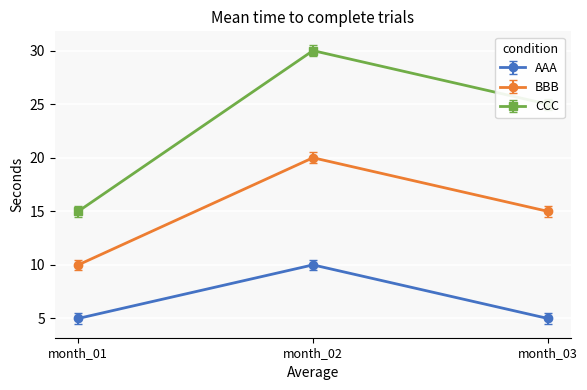

Is the value of BBB at month_03 greater than the value of AAA at month_03?

Yes